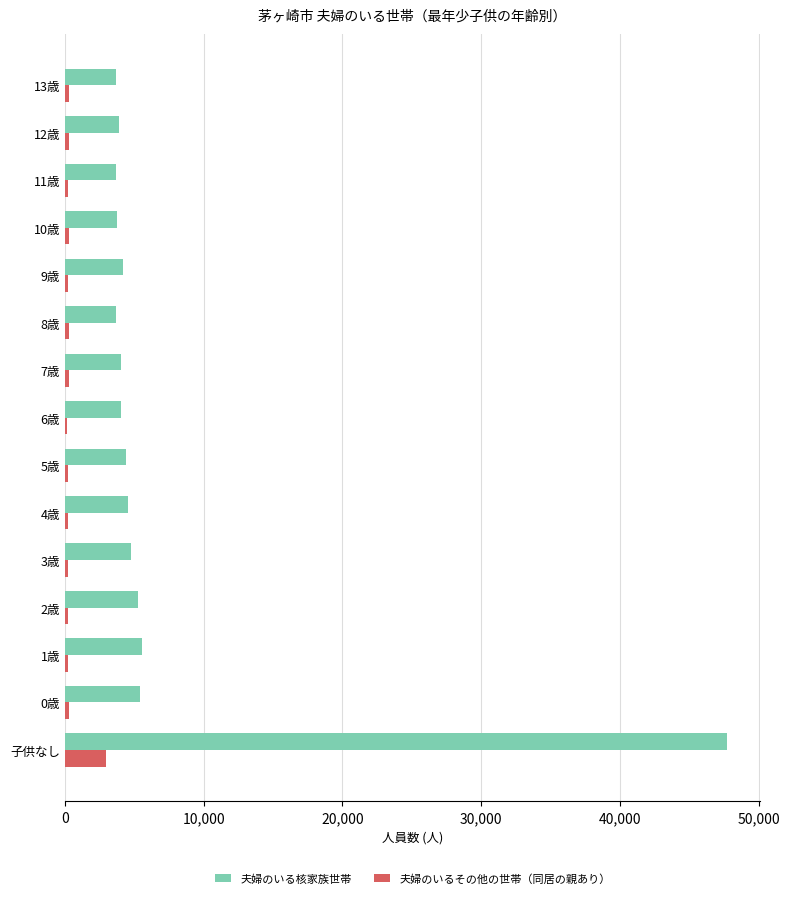

True or false: 夫婦のいるその他の世帯（同居の親あり） has a value of 294 at 0歳.

True